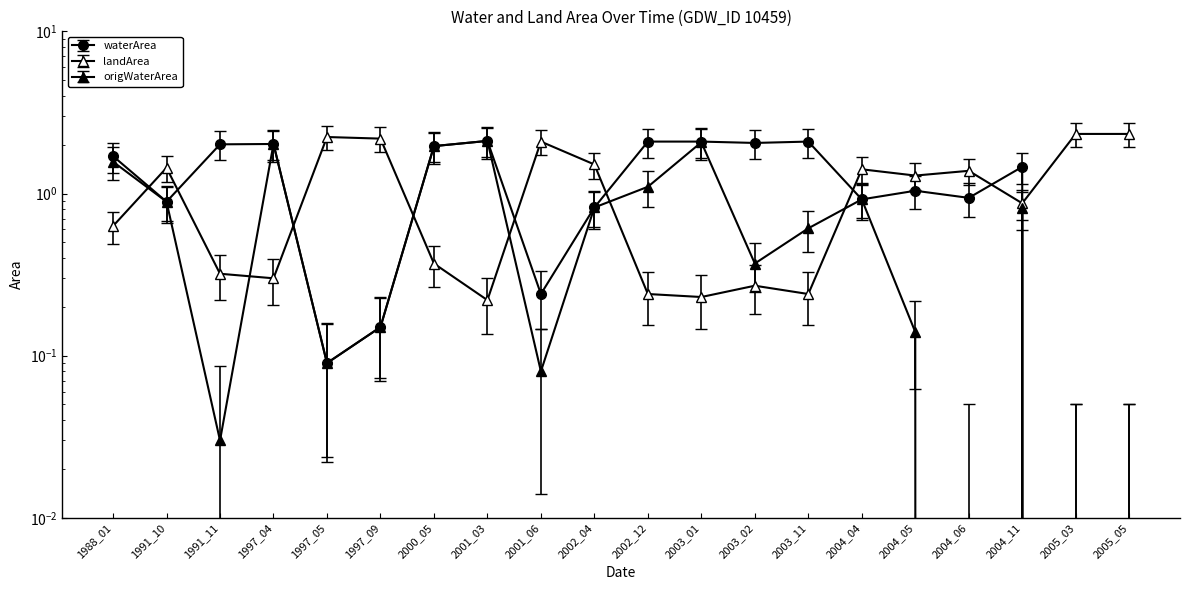

Which series has the largest range (max minus min)?

waterArea